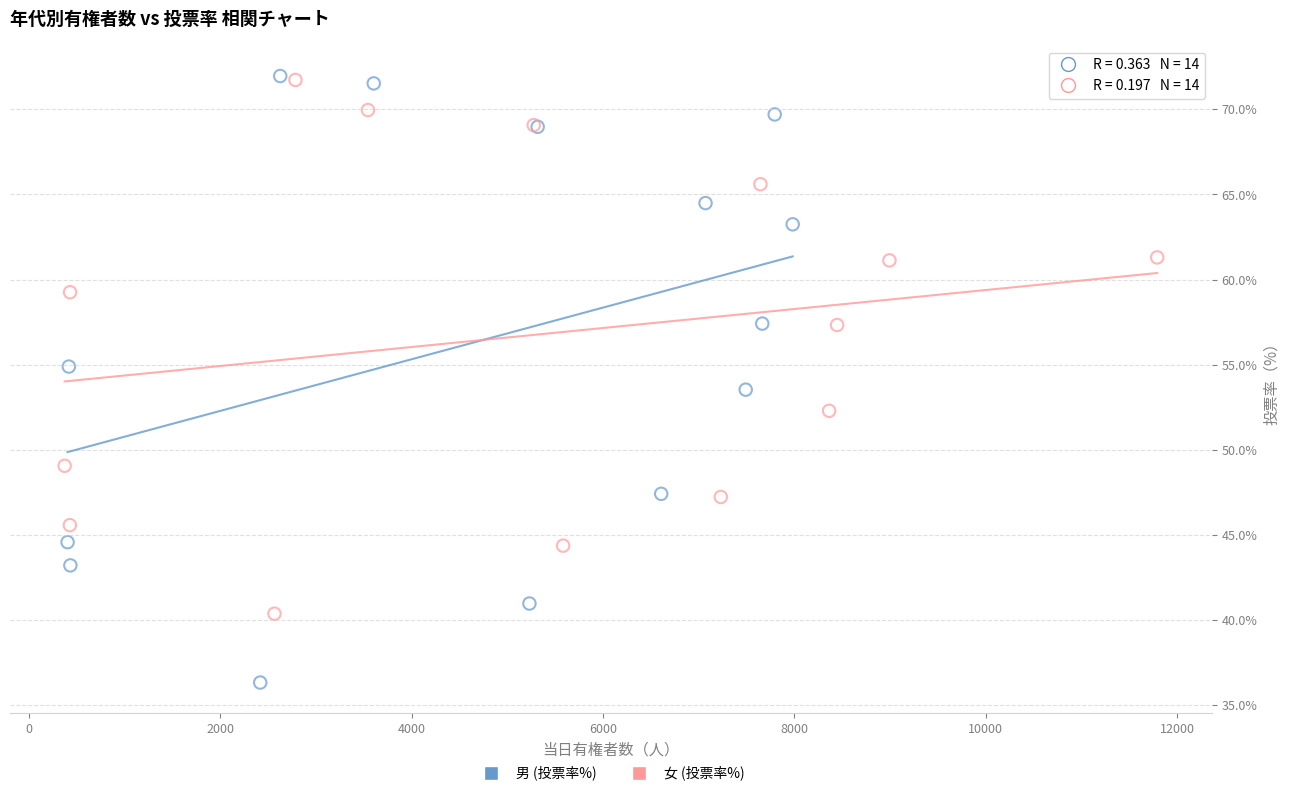

Which series contains the lowest Y value?

男 (投票率%)